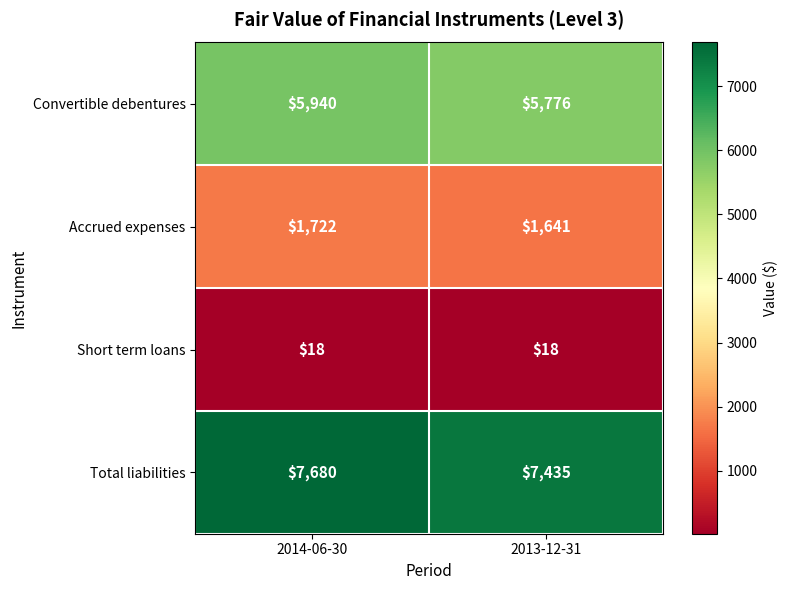

Which series has the largest total across all categories?

Total liabilities